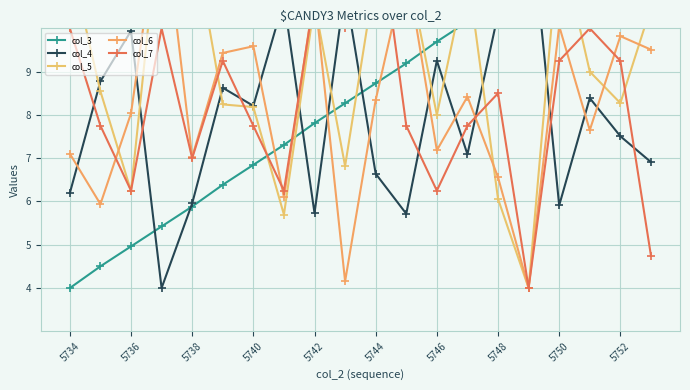

In col_5, how many points are lower than both neighbors (excluding endpoints)?

6